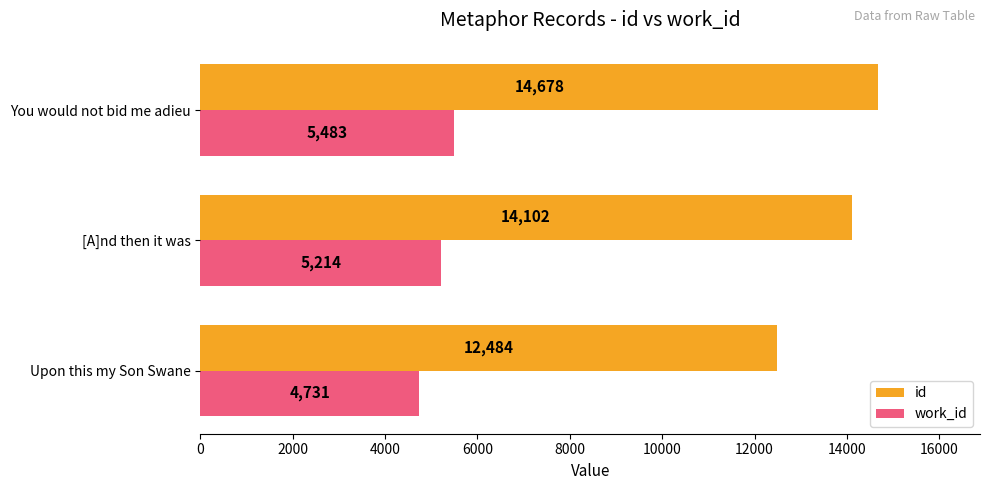

How many categories are shown in the chart?

3